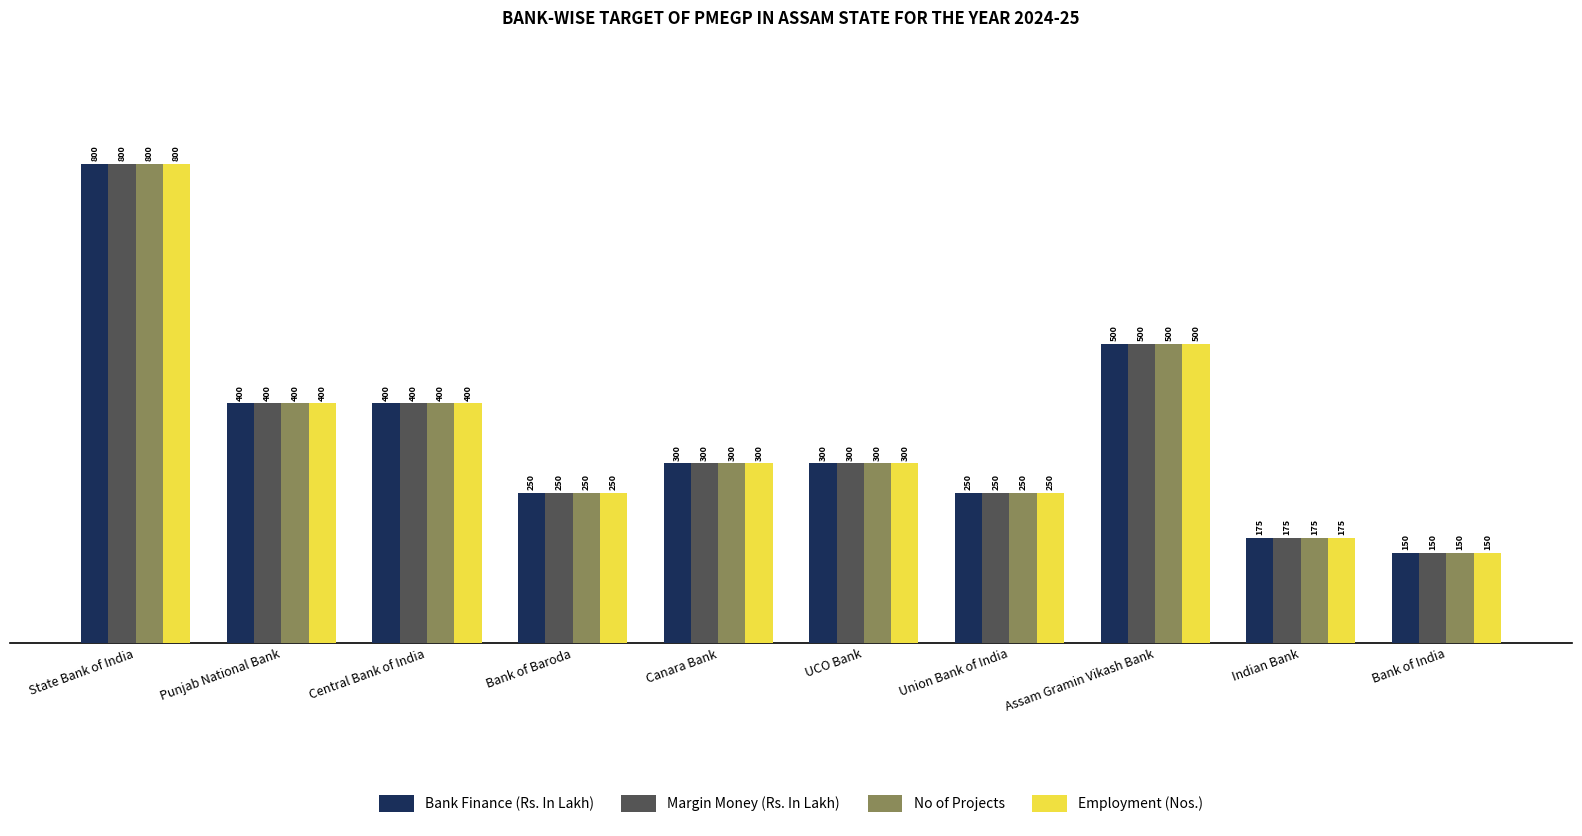

How many values in the Margin Money (Rs. In Lakh) series are below 300?

5